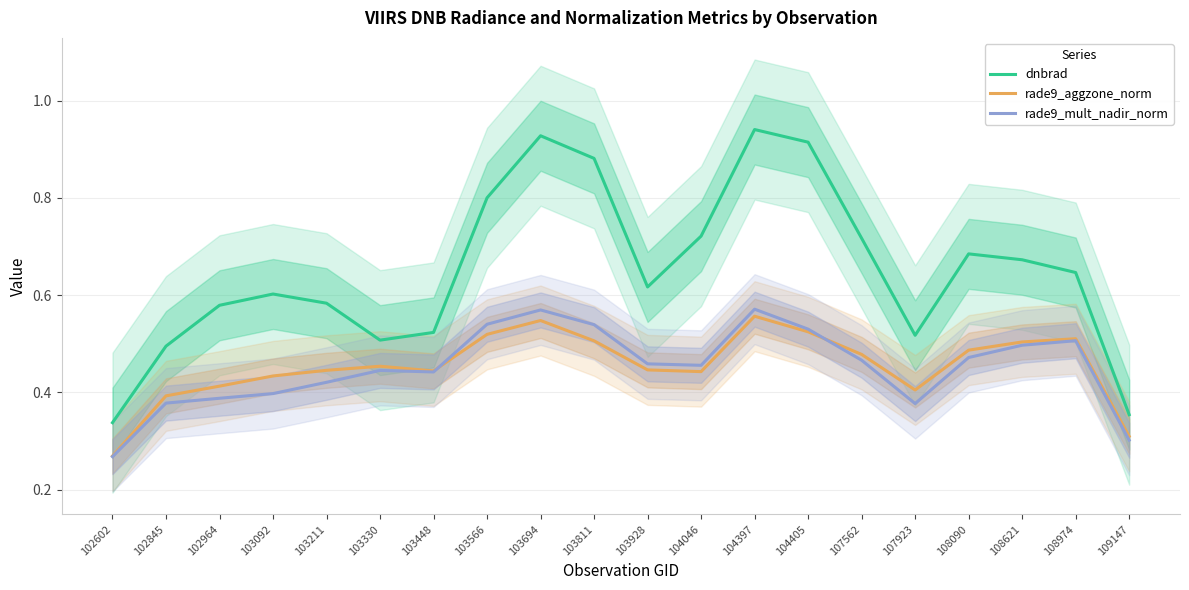

Where is the first local minimum for rade9_aggzone_norm?

103448